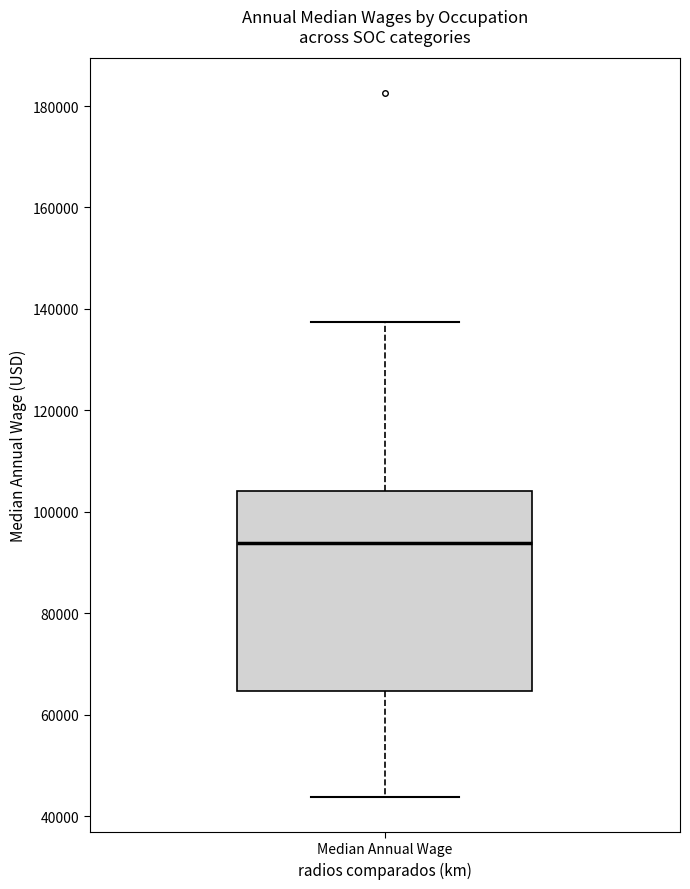

Where does the upper whisker of the box for Median Annual Wage end on the y-axis? The values are not printed on the chart, so give them approximately, as read against the axis.

138000